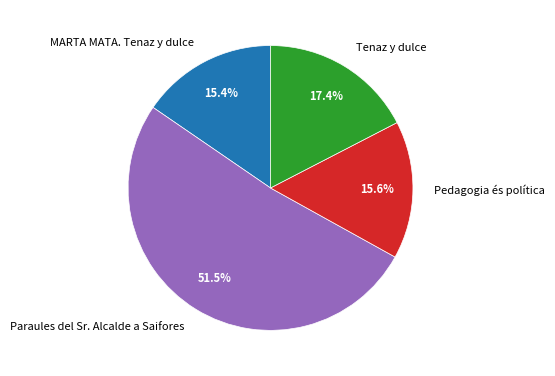

Is there any slice that represents more than half of the pie?

Yes